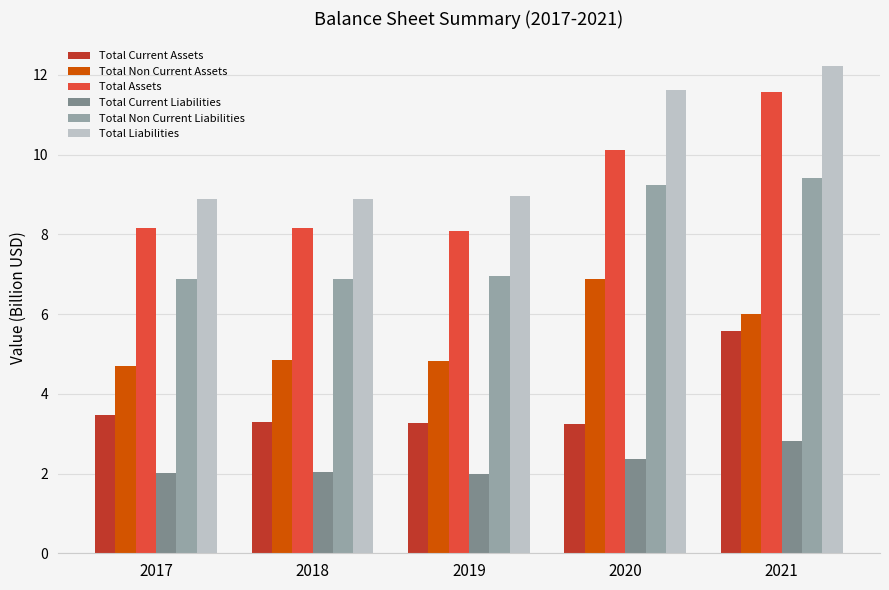

At which label does Total Current Assets reach its peak?

2021